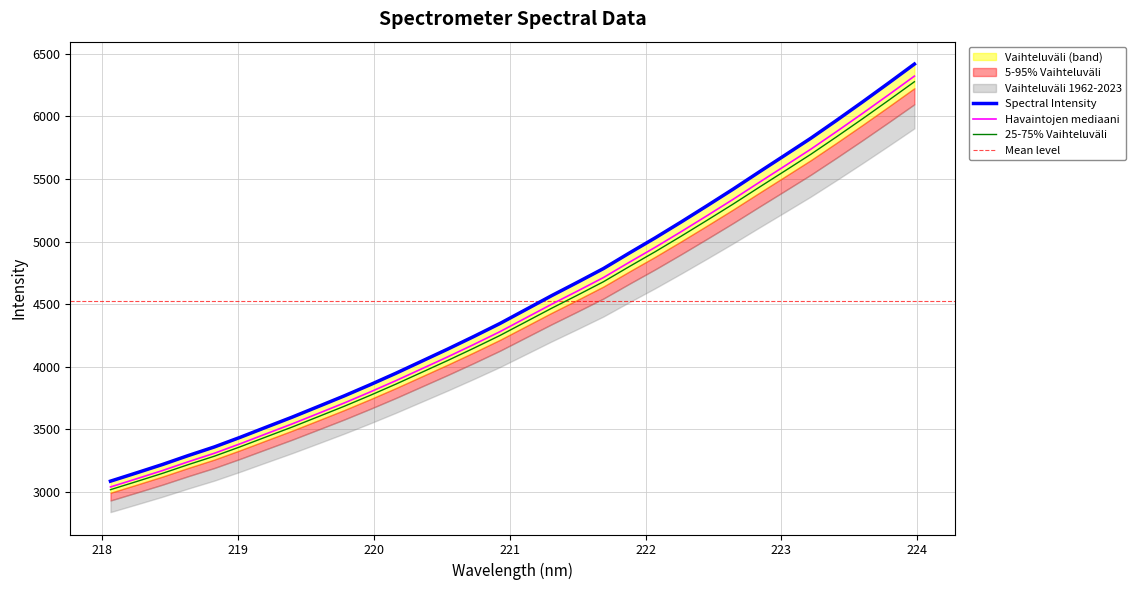

Reading left to right, transcribe all the data shown in this chart.

218.0596=3087.1	218.2508=3153.0	218.442=3219.9	218.6332=3291.7	218.8244=3360.1	219.0156=3437.3	219.2067=3518.0	219.3979=3598.2	219.589=3682.4	219.7801=3767.2	219.9712=3856.4	220.1623=3948.8	220.3533=4045.3	220.5444=4142.0	220.7354=4241.8	220.9264=4344.7	221.1174=4456.1	221.3083=4567.6	221.4993=4674.8	221.6902=4784.2	221.8812=4908.4	222.0721=5029.7	222.263=5156.3	222.4538=5286.0	222.6447=5417.7	222.8355=5554.0	223.0264=5688.7	223.2172=5824.2	223.408=5967.8	223.5987=6114.5	223.7895=6264.4	223.9802=6416.5